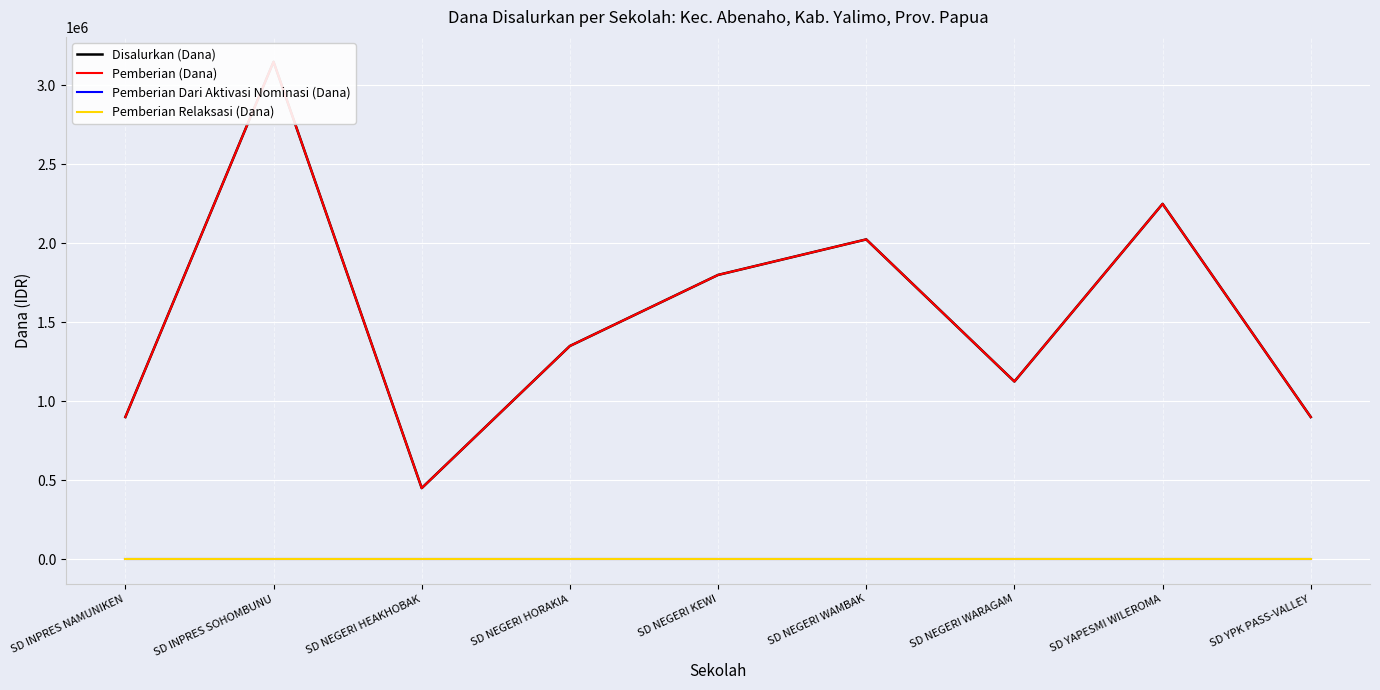

True or false: Pemberian Dari Aktivasi Nominasi (Dana) and Disalurkan (Dana) intersect in this chart.

False